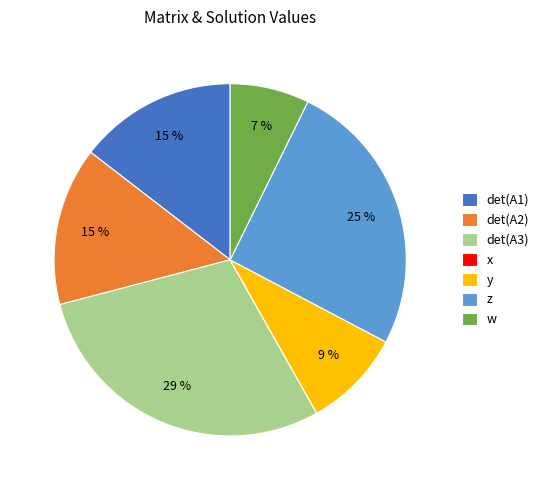

To the nearest percent, what portion does det(A3) represent?

29%